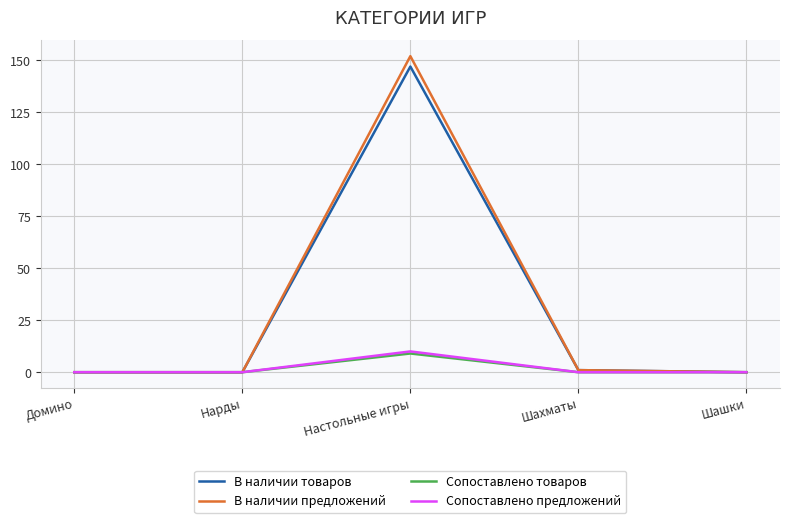

What is the maximum value for Сопоставлено товаров?

9